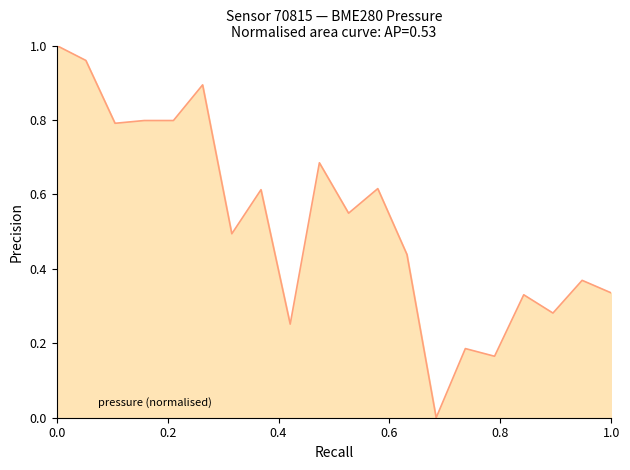

What is the difference between the second highest and second lowest values?

0.8